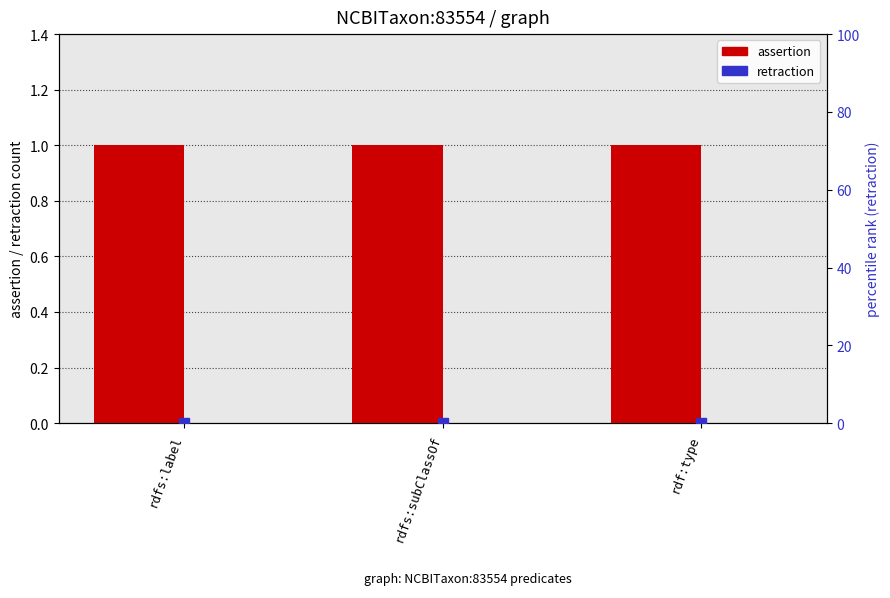

The assertion series shows 1 at rdf:type. True or false?

False